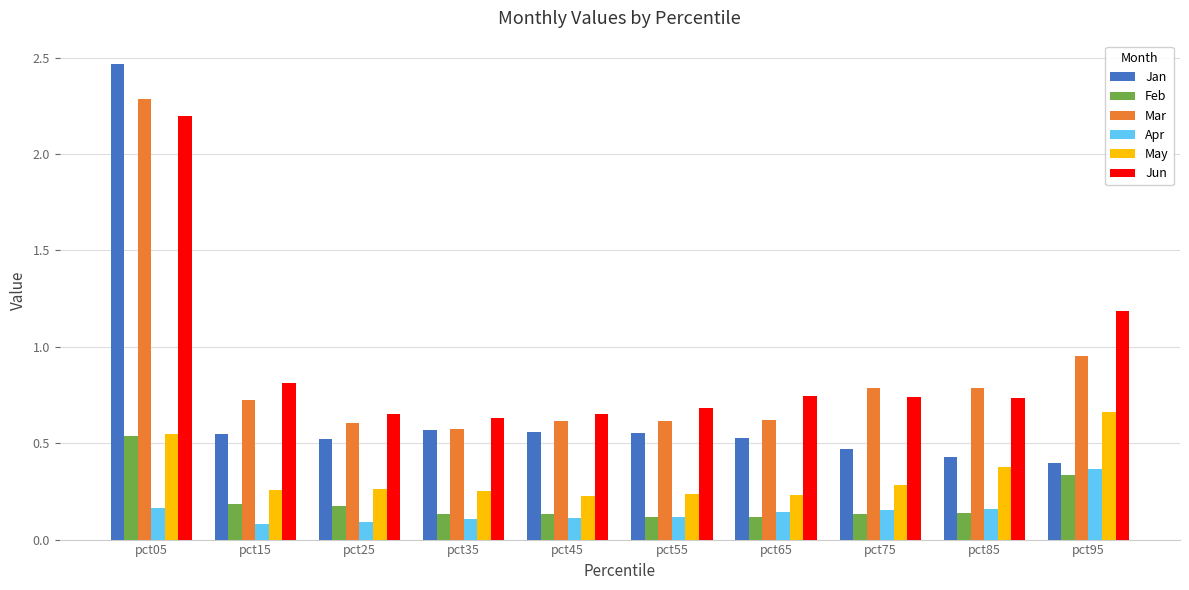

Which series has the widest spread of values?

Jan